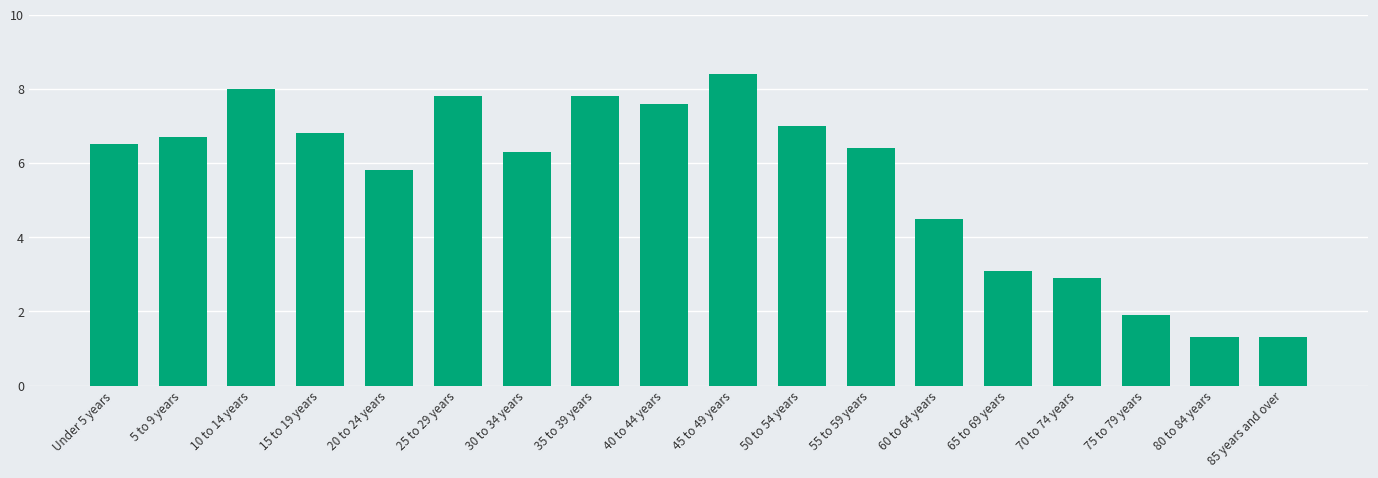

At which label is the value closest to 4?

60 to 64 years